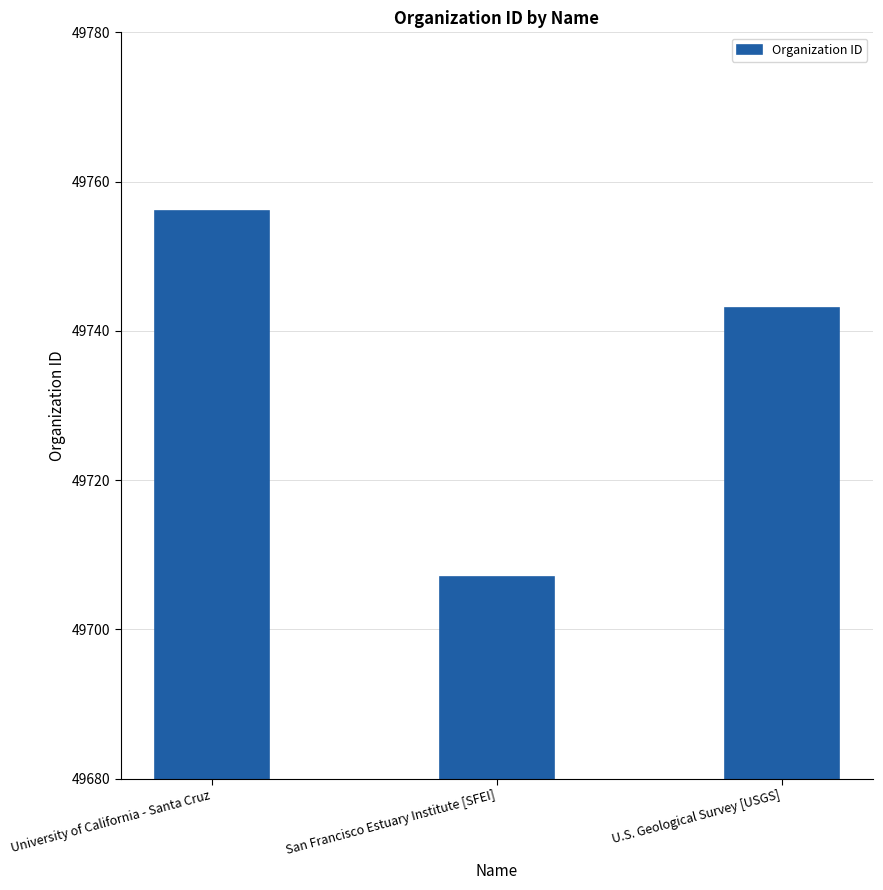

Count the values in the range 49707 to 49756.

3